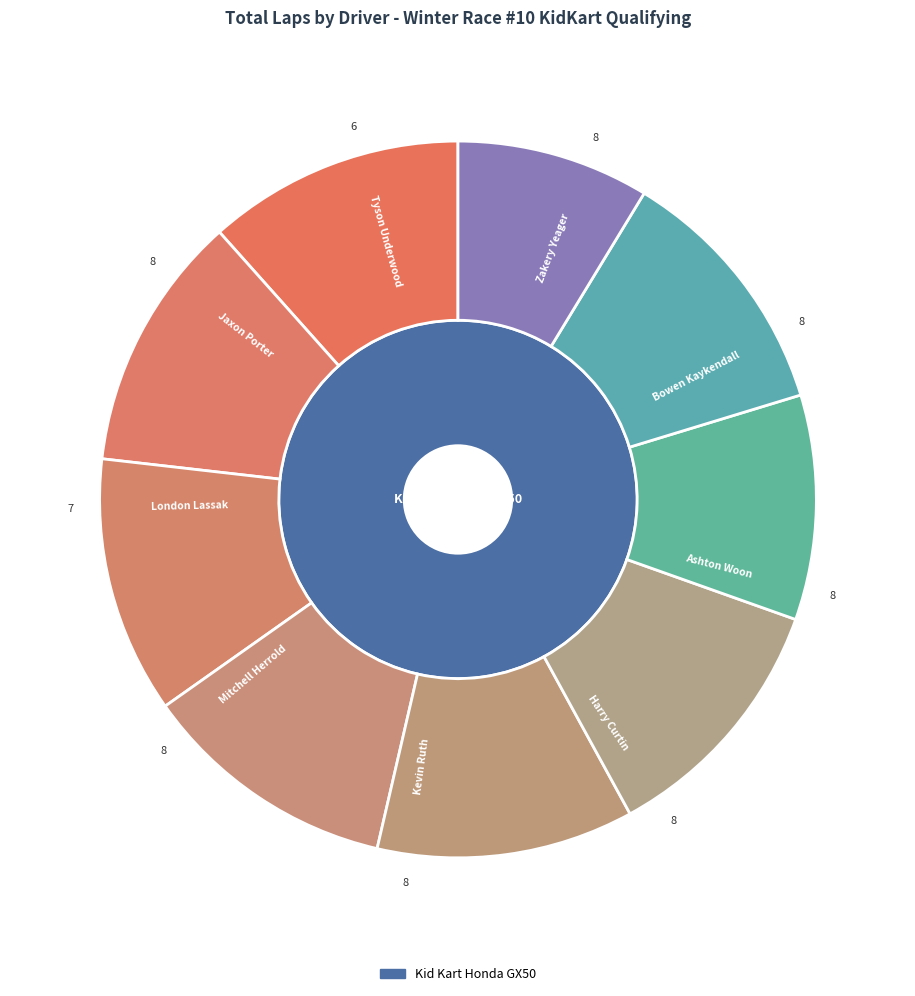

Between Zakery Yeager and Jaxon Porter, which is larger?

Zakery Yeager